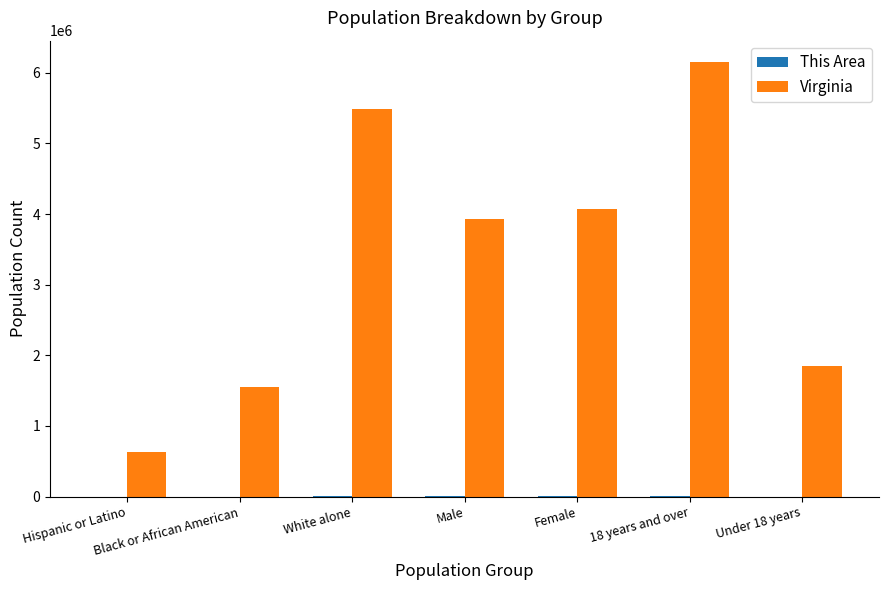

Which series changed the most between Black or African American and Male?

Virginia